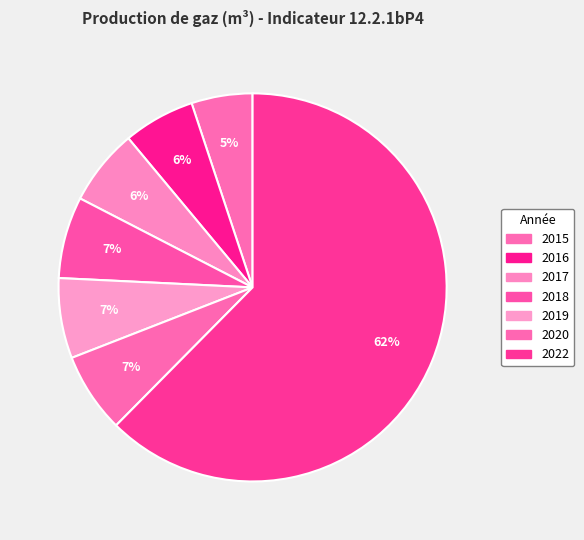

Which category accounts for the majority?

2022